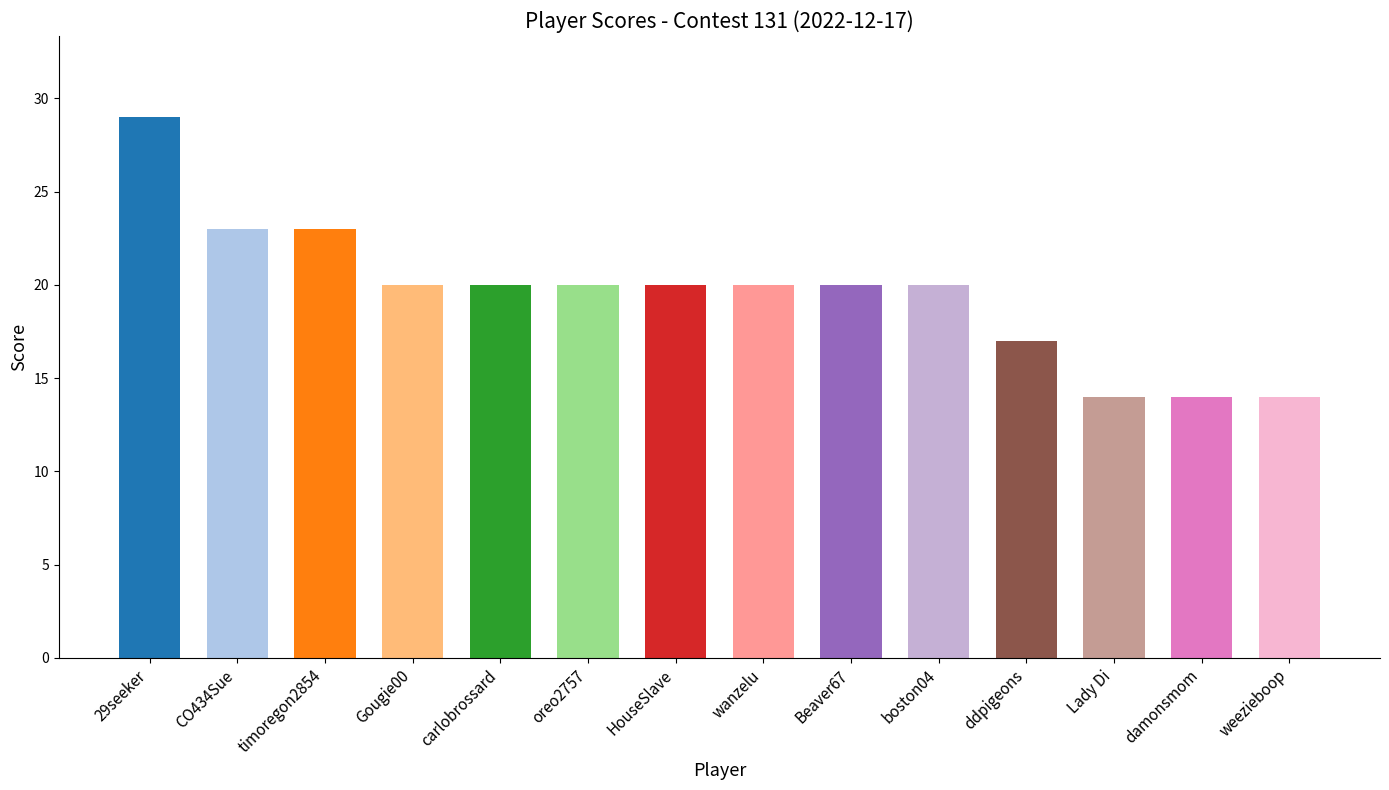

Approximately how many times larger is the value at HouseSlave compared to Lady Di?

1.4